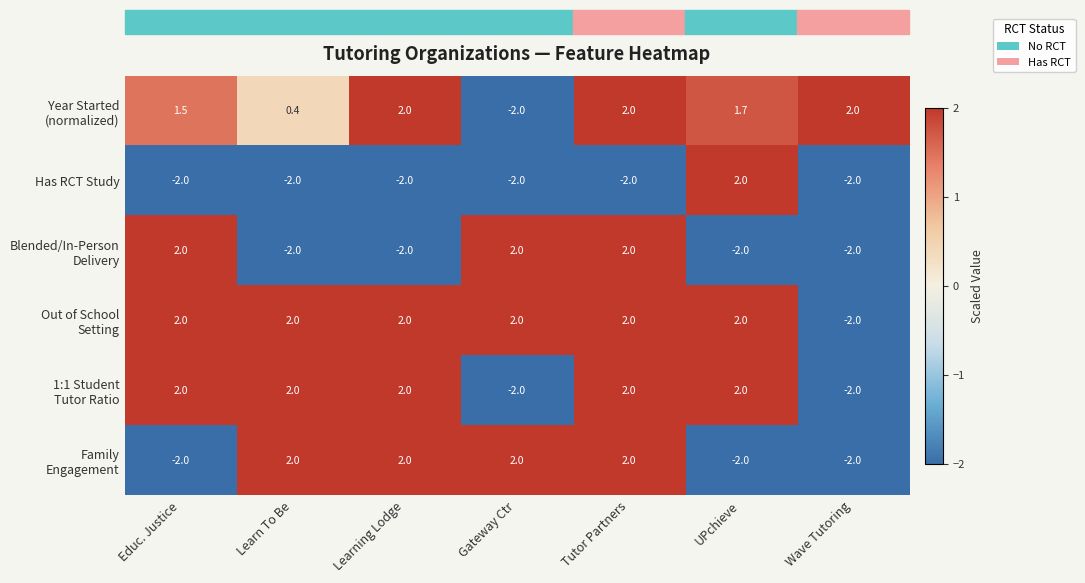

The value of Has RCT Study at Tutor Partners is -1.0. True or false?

False